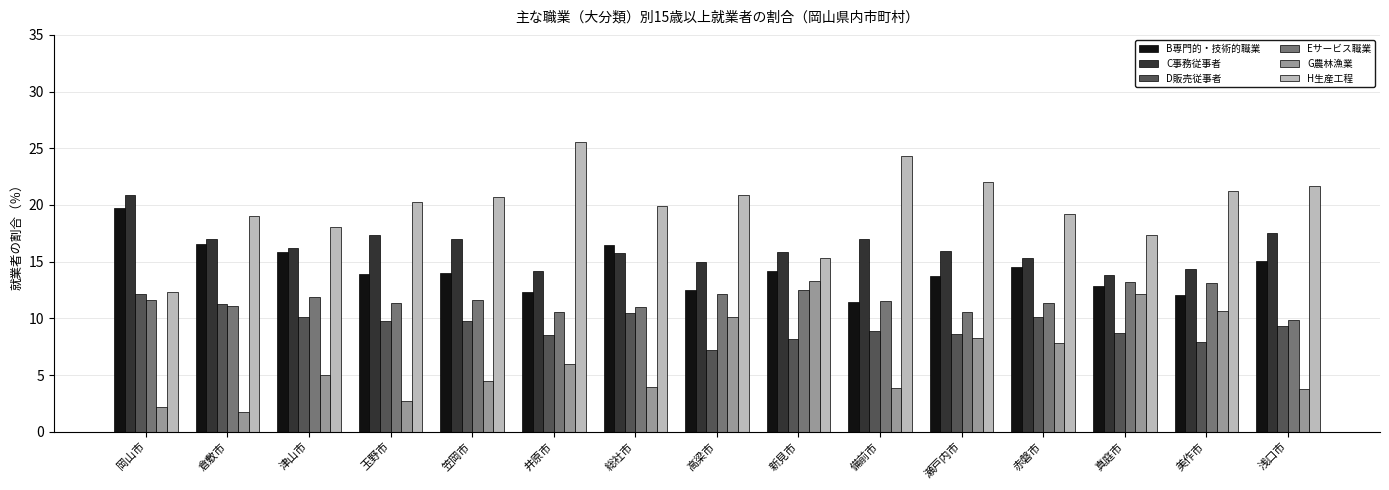

Which series has the largest range (max minus min)?

H生産工程